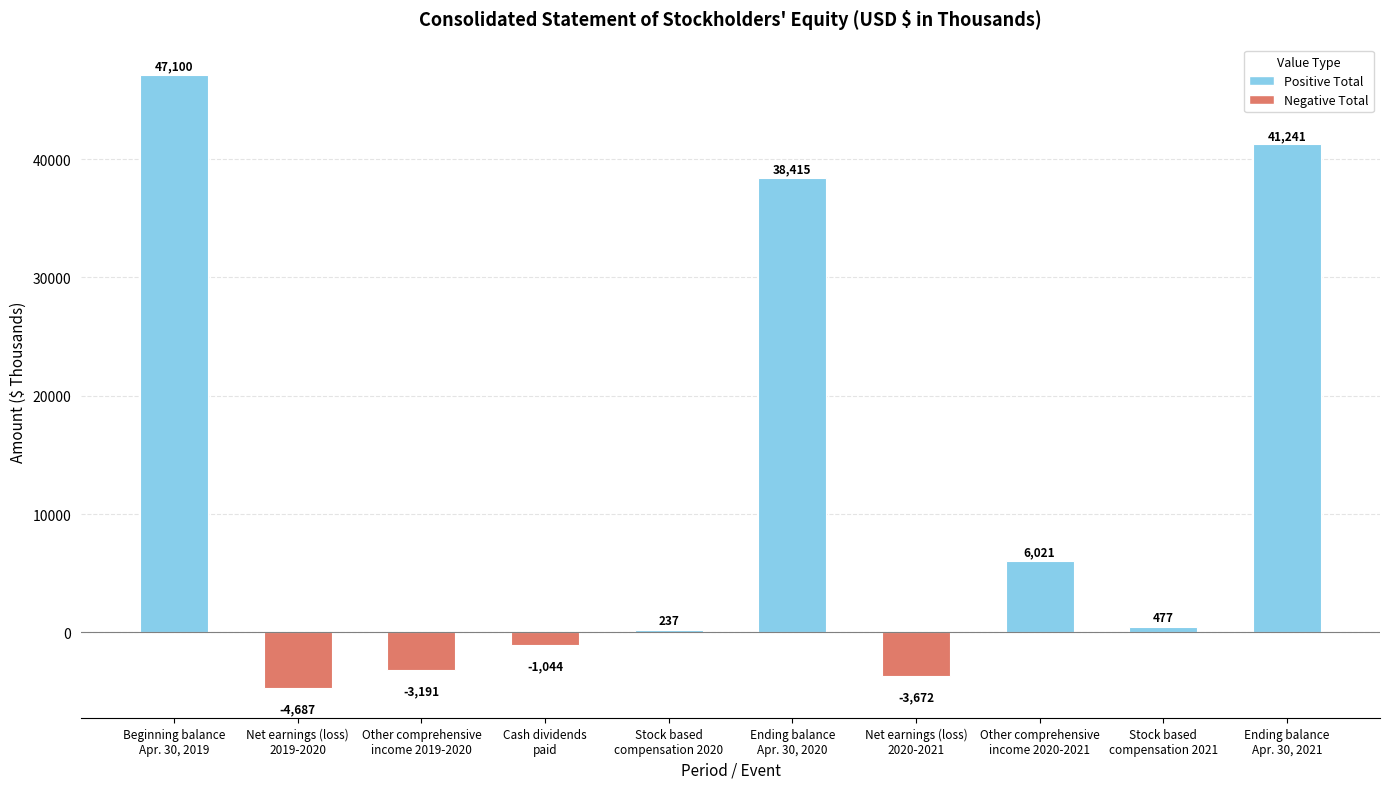

What is the sum of all values?

120897